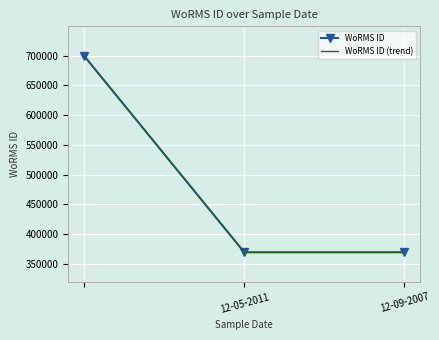

How many lines are shown in the chart?

2